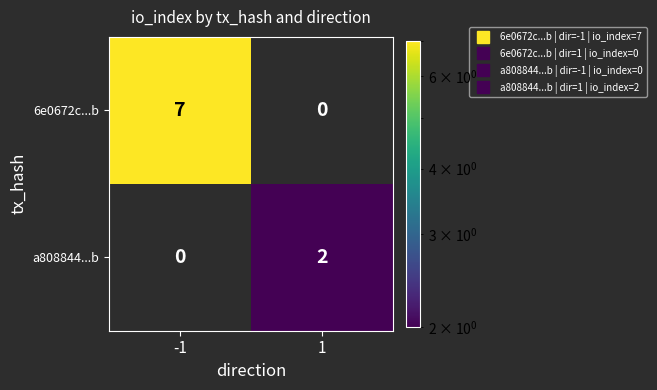

What is the spread (max minus min) of values at -1?

7